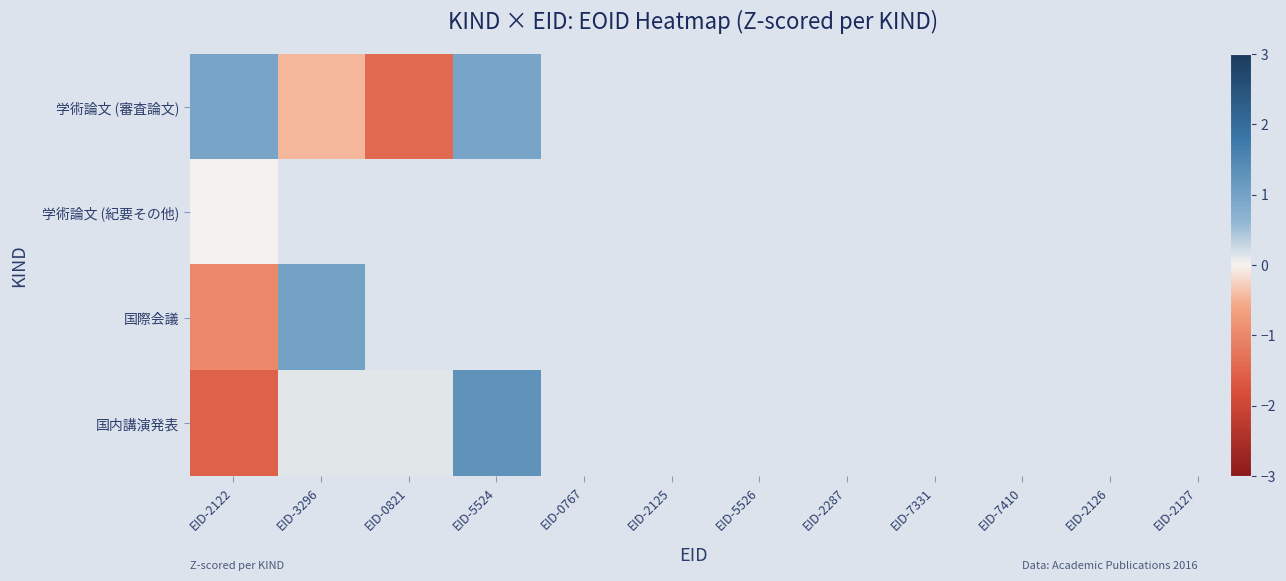

List the series in order of their peak value, highest first.

国内講演発表, 国際会議, 学術論文 (審査論文), 学術論文 (紀要その他)